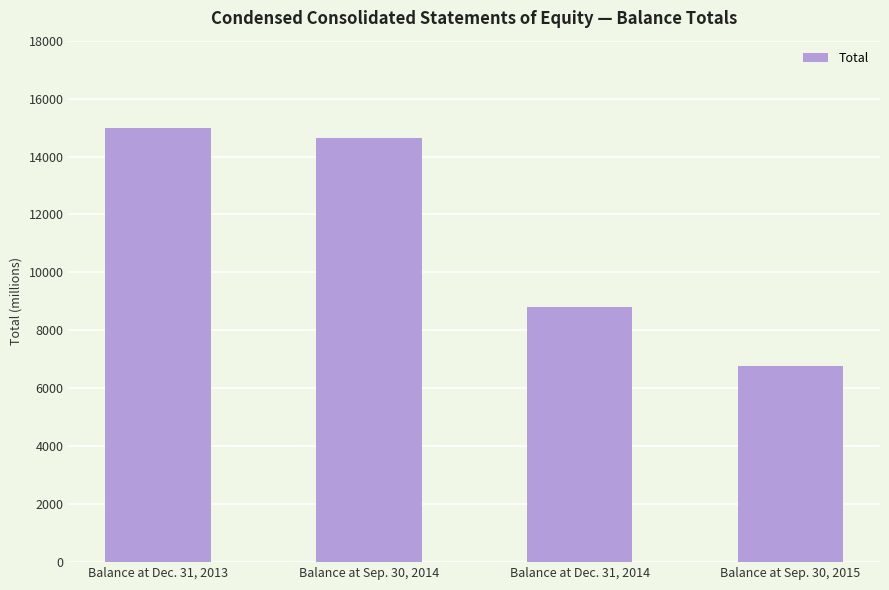

Reading right to left, transcribe all the data shown in this chart.

6786	8790	14637	14997